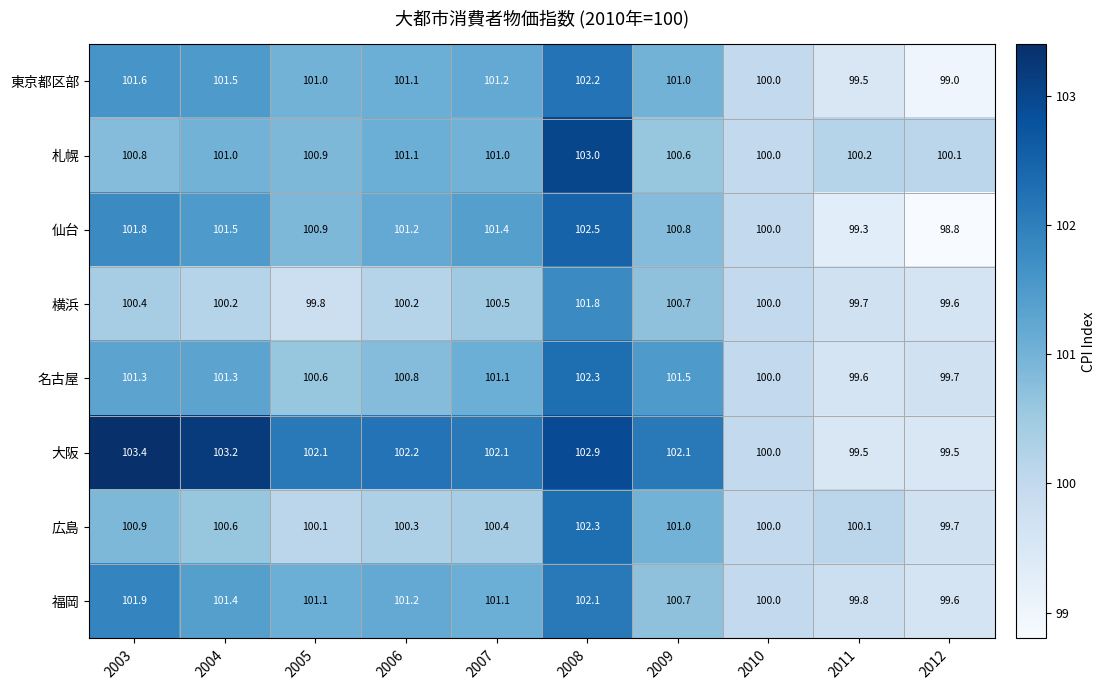

Where does the 名古屋 series first go above 101?

2003